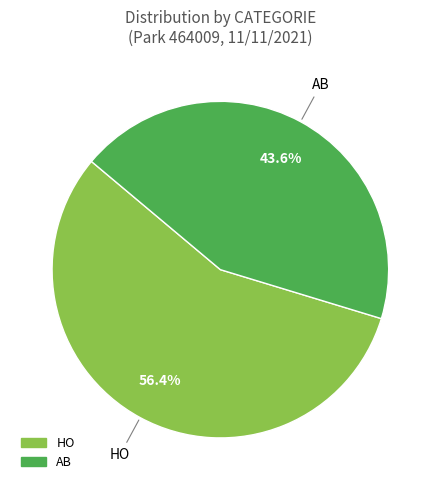

What percentage is the HO slice, to the nearest percent?

56%